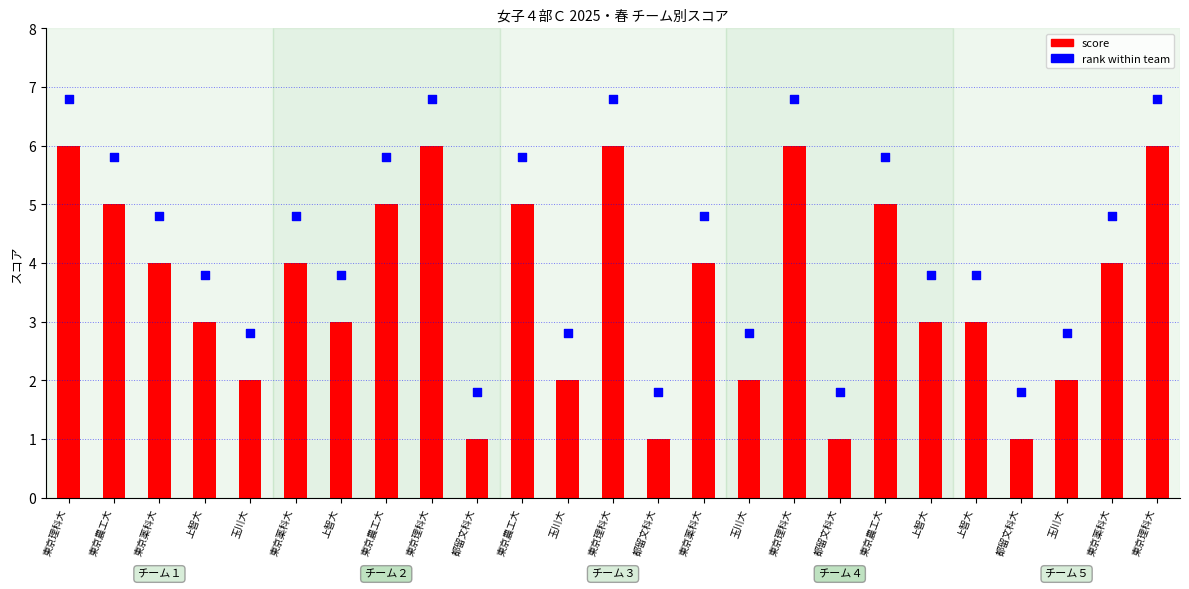

What are all the series names shown in the legend?

score, rank within team